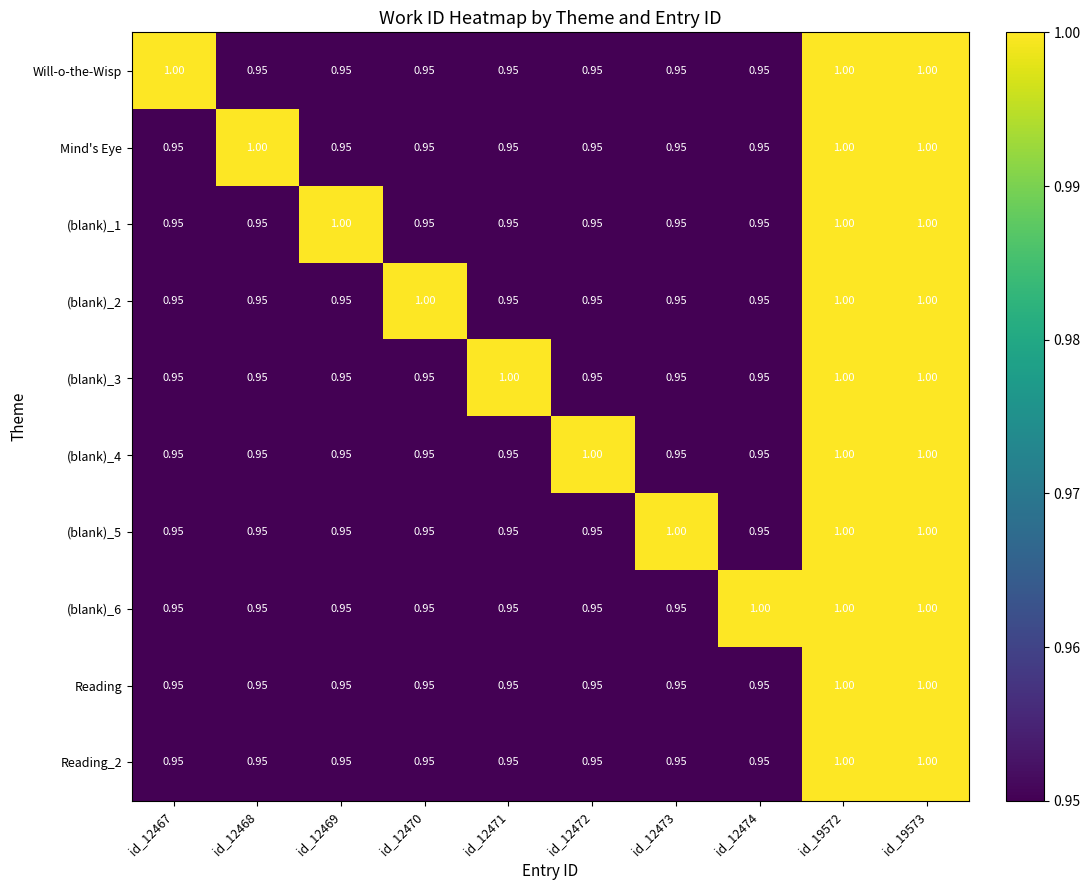

Is the value of Mind's Eye at id_12470 greater than the value of Reading_2 at id_19572?

No